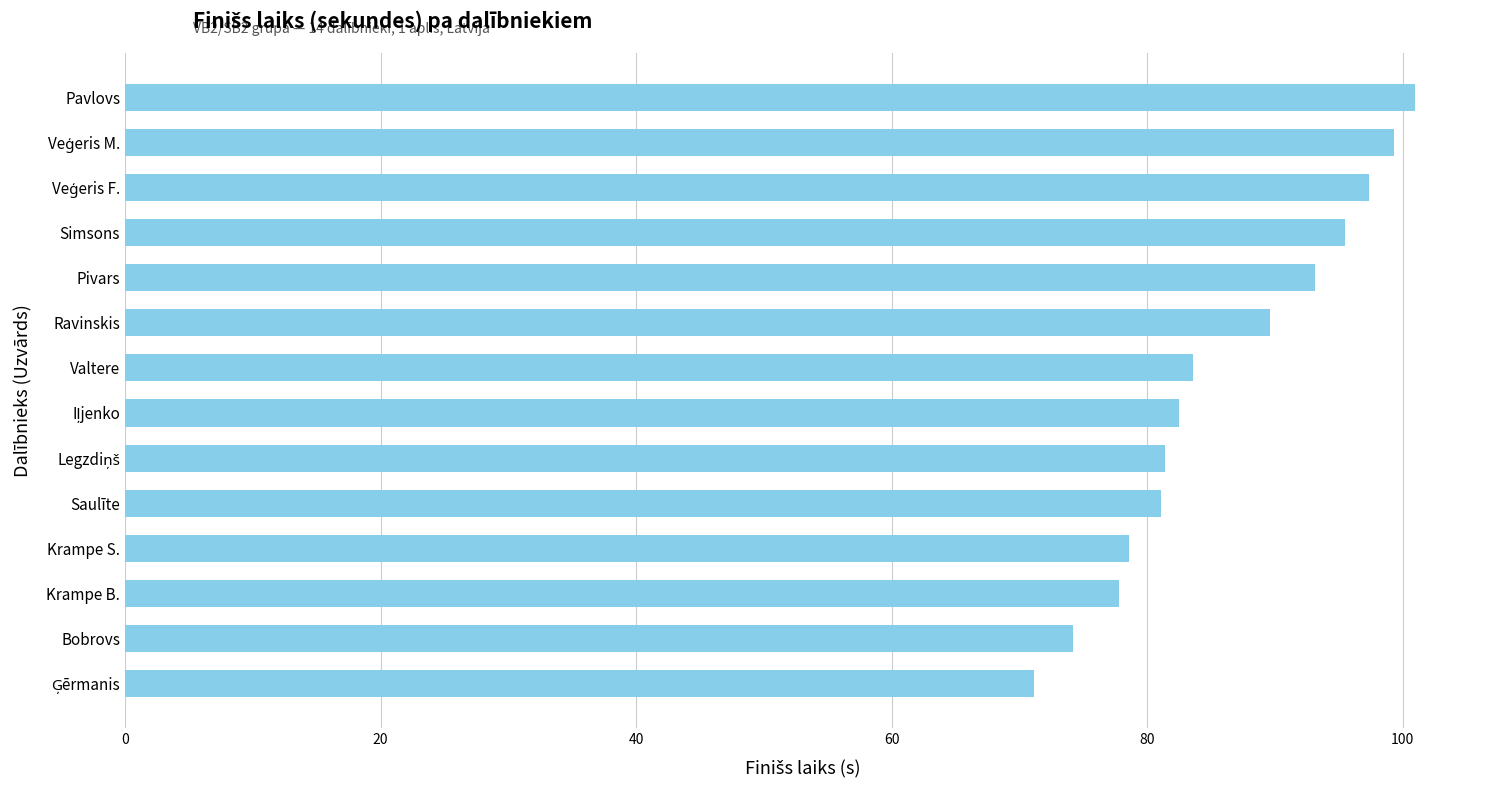

Read the value at Ravinskis.

89.6